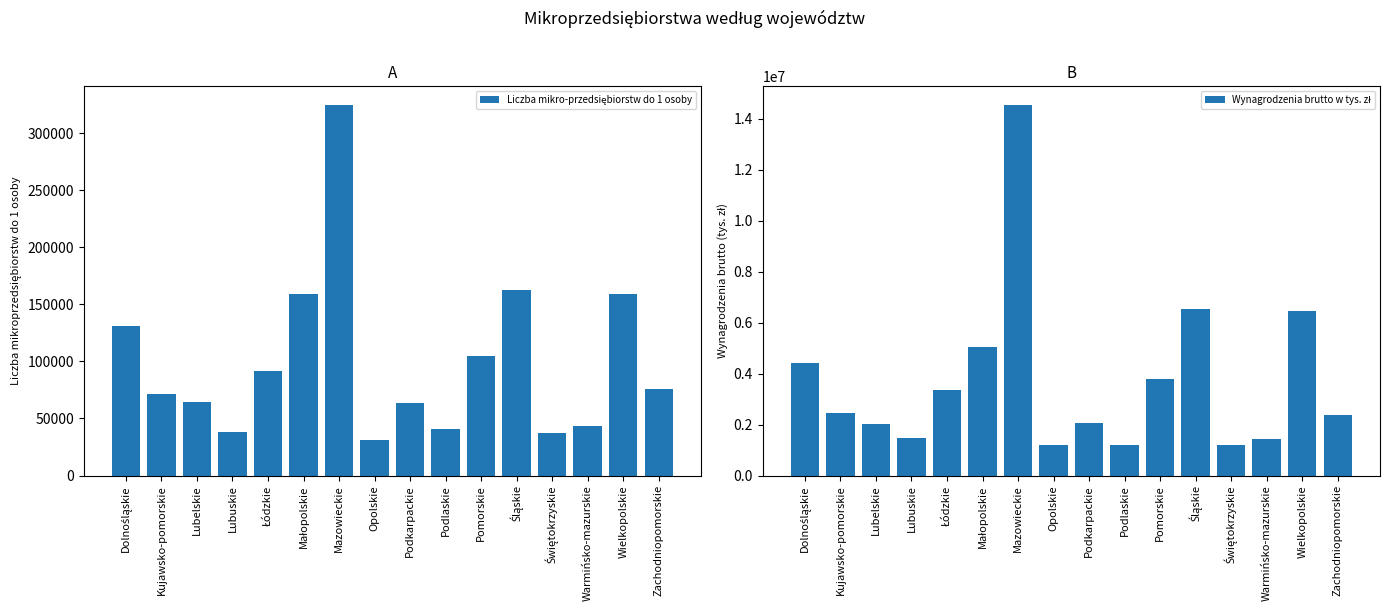

What is the difference between the second highest and second lowest values in the Liczba mikro-przedsiębiorstw do 1 osoby series?

125421